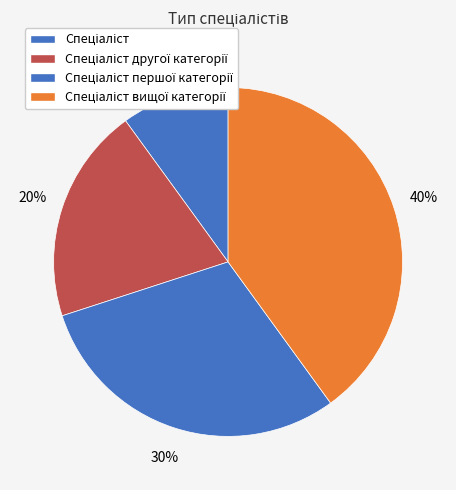

Which slice is the smallest?

Спеціаліст